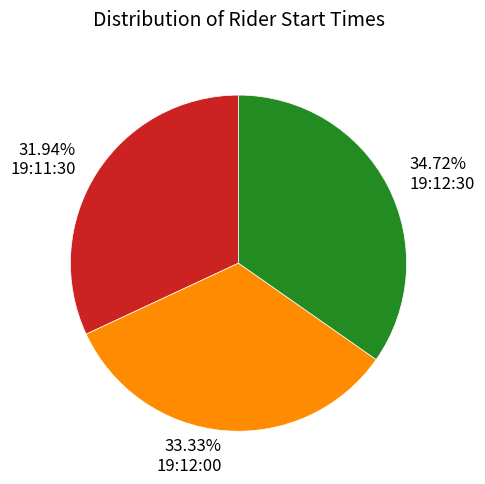

Which category has the smallest portion of the pie?

19:11:30